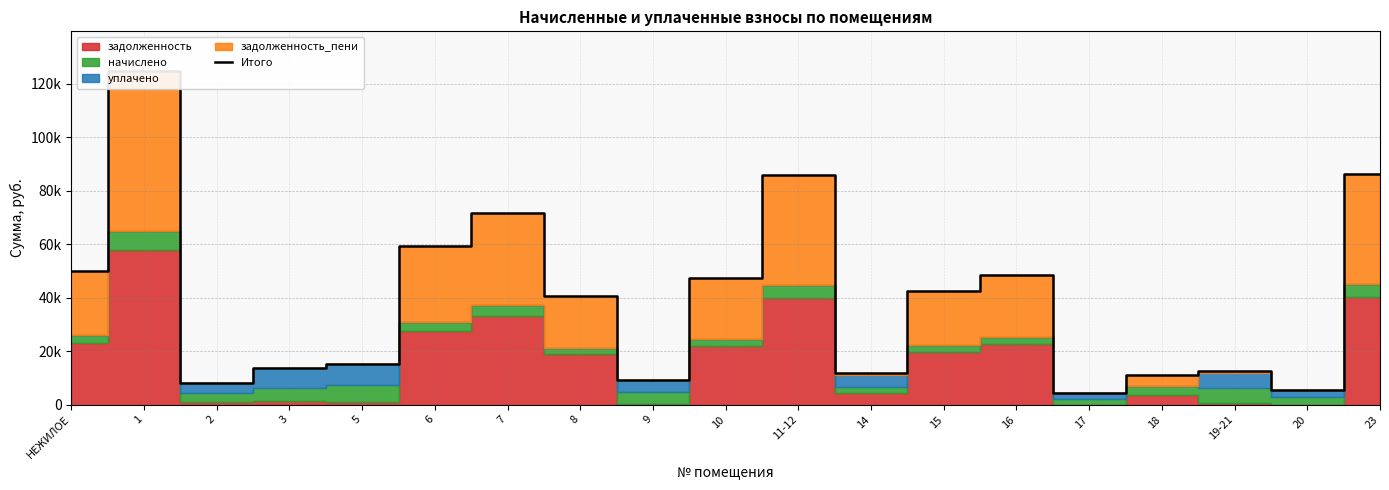

Reading left to right, list all the values displayed in this chart.

НЕЖИЛОЕ=49911.3	1=124576.4	2=8252.2	3=13569.9	5=15372.8	6=59194.1	7=71571.1	8=40763.2	9=9082.6	10=47489.8	11-12=85697.1	14=11674.4	15=42511.9	16=48566.0	17=4509.9	18=11211.1	19-21=12436.5	20=5505.6	23=86369.6